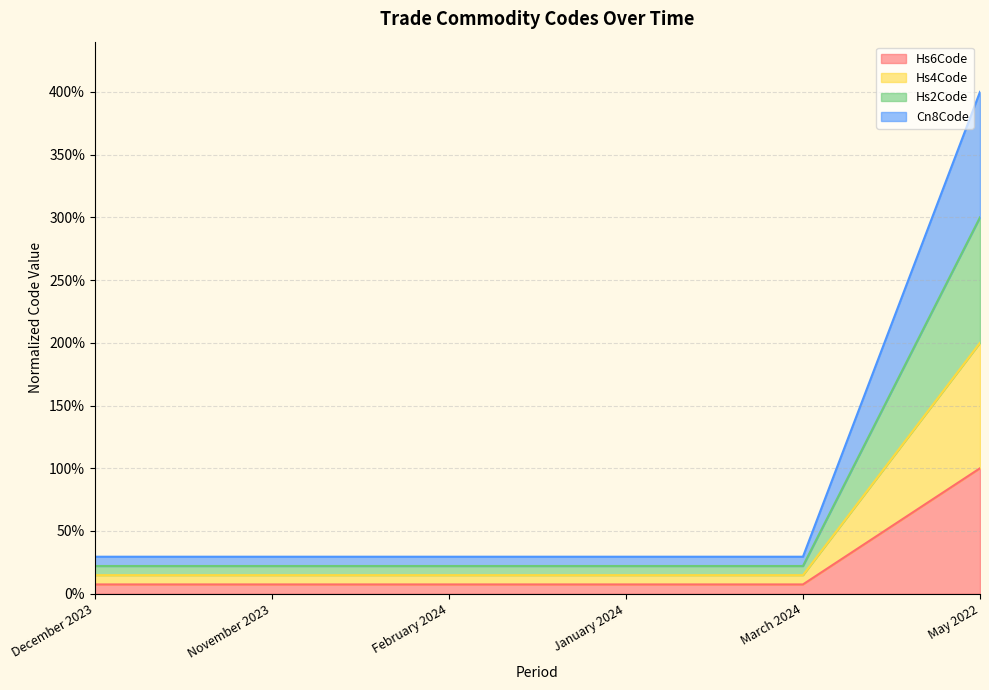

What is the spread (max minus min) of values at December 2023?

0.2